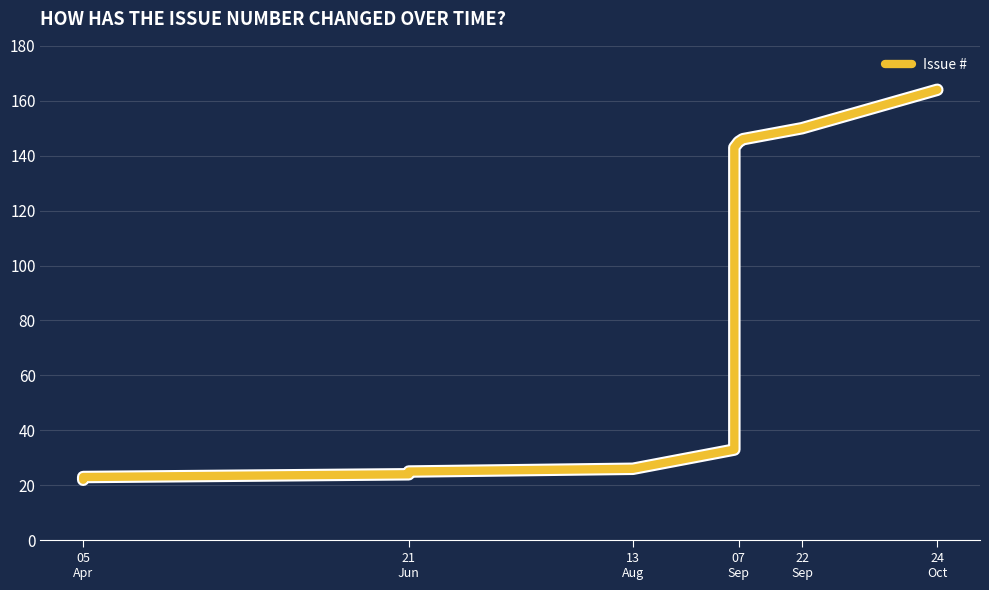

How many series are shown in this chart?

1